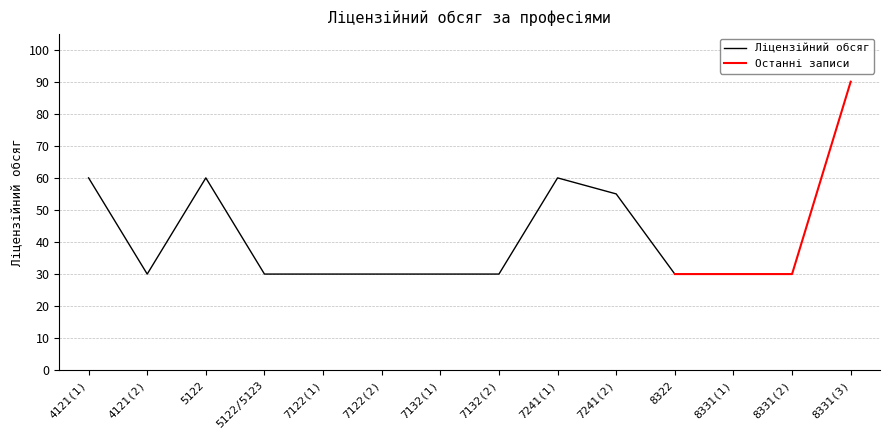

The value of Ліцензійний обсяг at 4121(1) is 26. True or false?

False